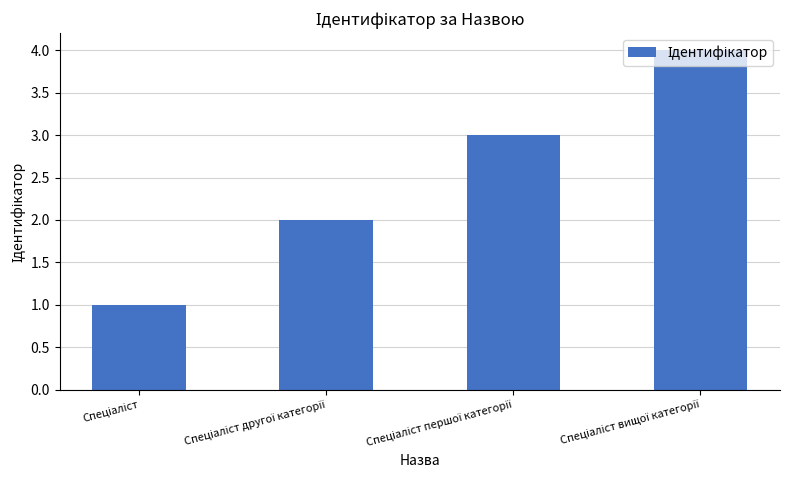

What is the sum of all values?

10